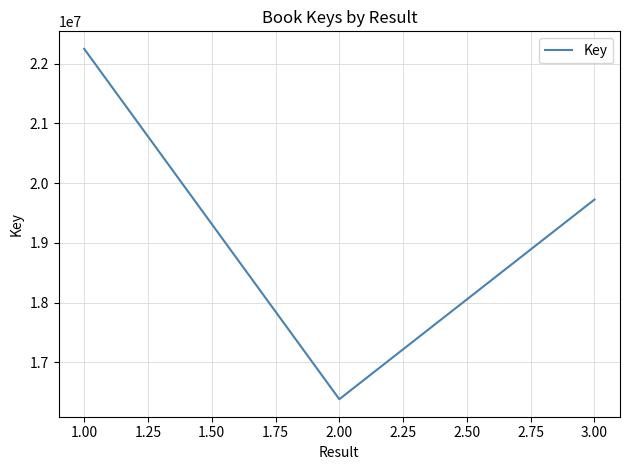

What is the smallest value displayed?

16385429